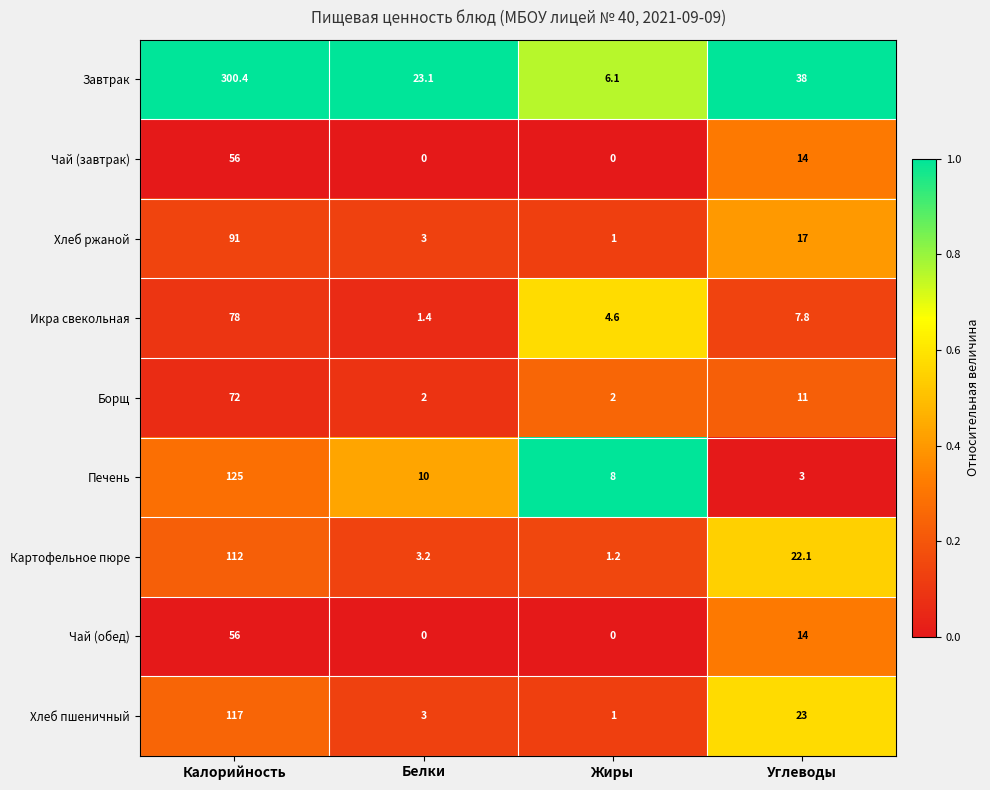

List the labels in order of Печень value, smallest first.

Углеводы, Жиры, Белки, Калорийность